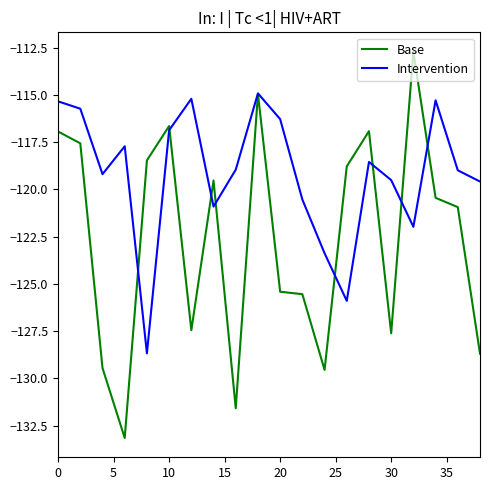

List the series in order of their overall mean, lowest first.

Base, Intervention